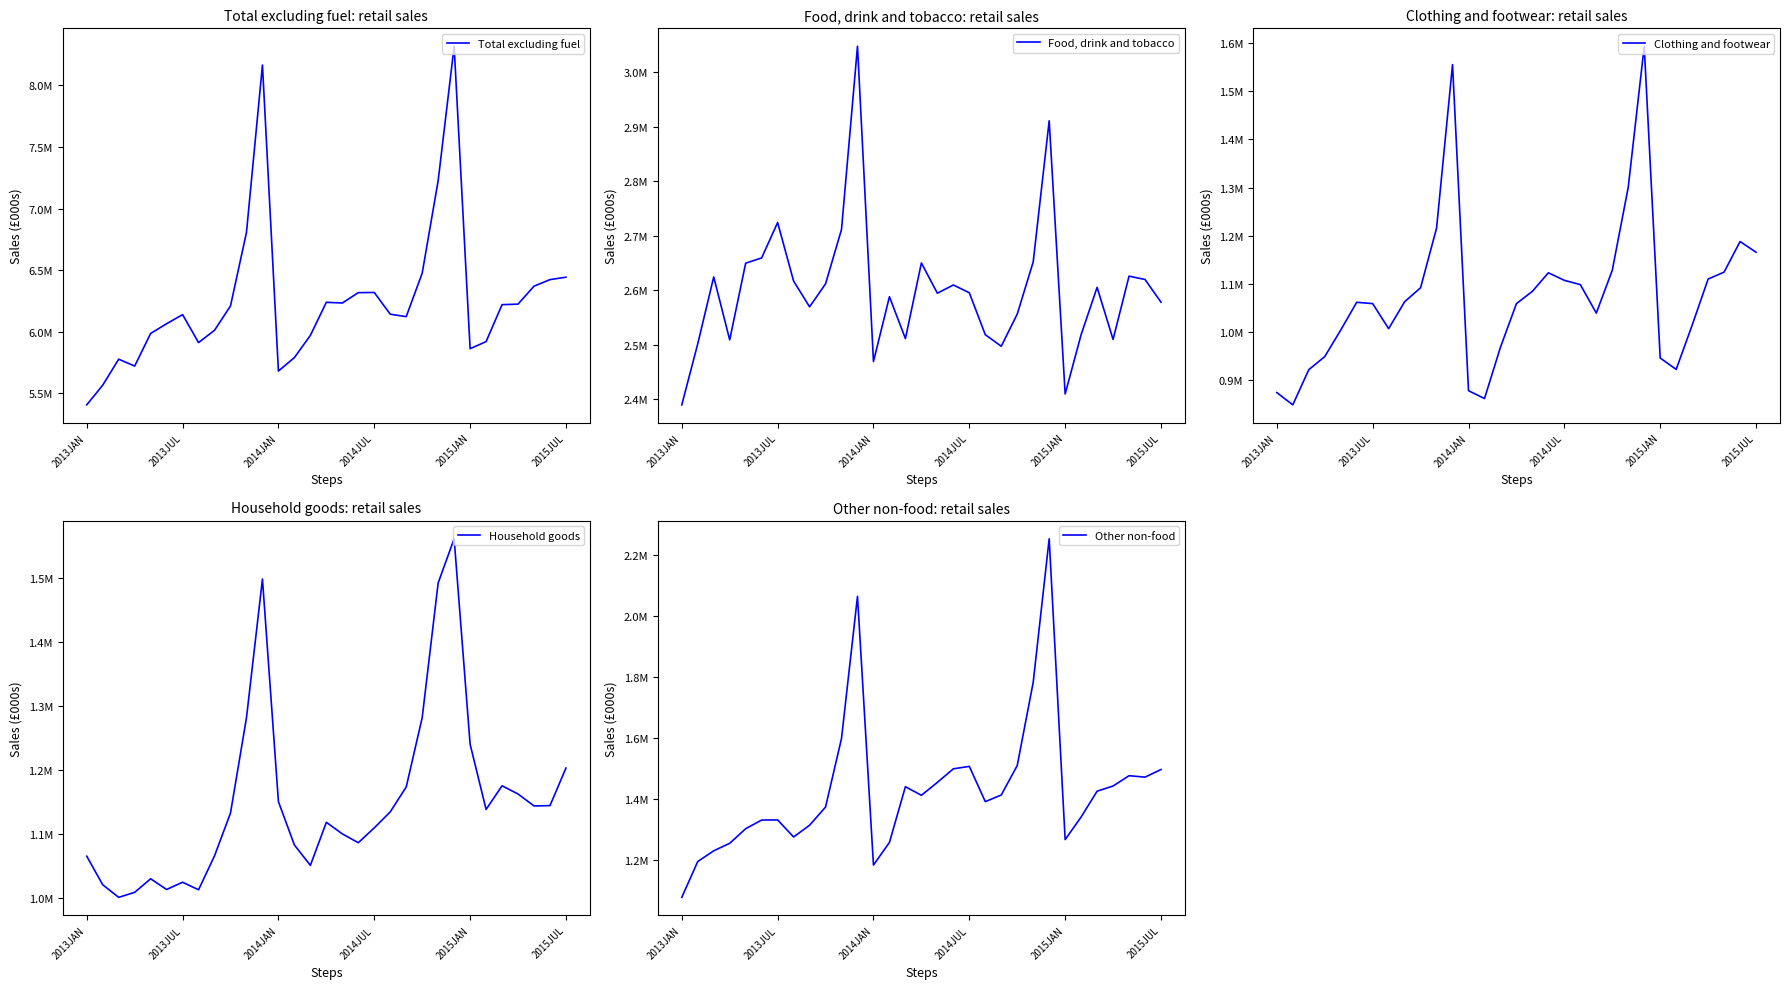

Which category has the highest value in the Clothing and footwear series?

23